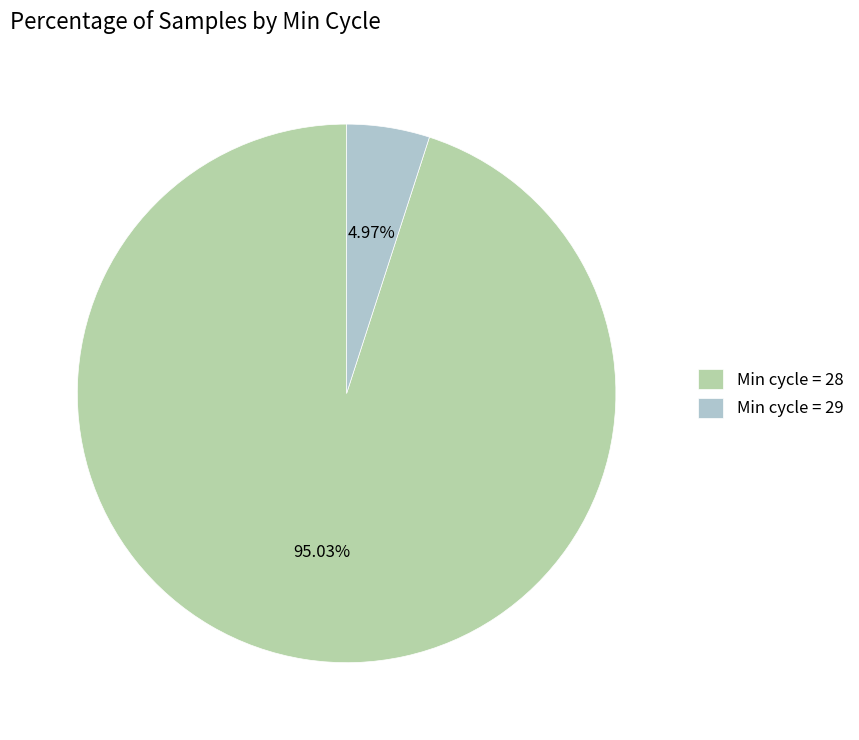

Count the number of slices in the pie.

2